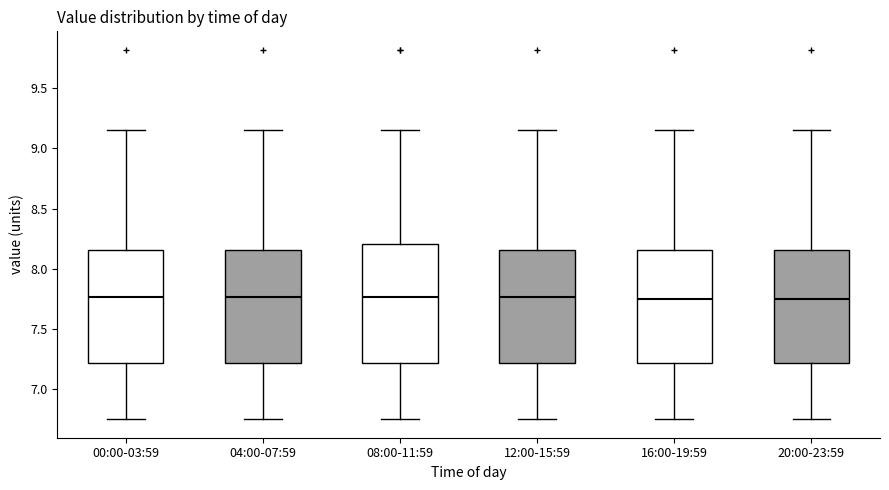

Reading left to right, read every box against the y-axis: the position of its median line, the range the box covers, and the ends of its whiskers. The values are not printed on the chart, so give them approximately, as read against the axis.

00:00-03:59: median 7.75, box 7.20 to 8.15, whiskers 6.75 to 9.15
04:00-07:59: median 7.75, box 7.20 to 8.15, whiskers 6.75 to 9.15
08:00-11:59: median 7.75, box 7.20 to 8.20, whiskers 6.75 to 9.15
12:00-15:59: median 7.75, box 7.20 to 8.15, whiskers 6.75 to 9.15
16:00-19:59: median 7.75, box 7.20 to 8.15, whiskers 6.75 to 9.15
20:00-23:59: median 7.75, box 7.20 to 8.15, whiskers 6.75 to 9.15